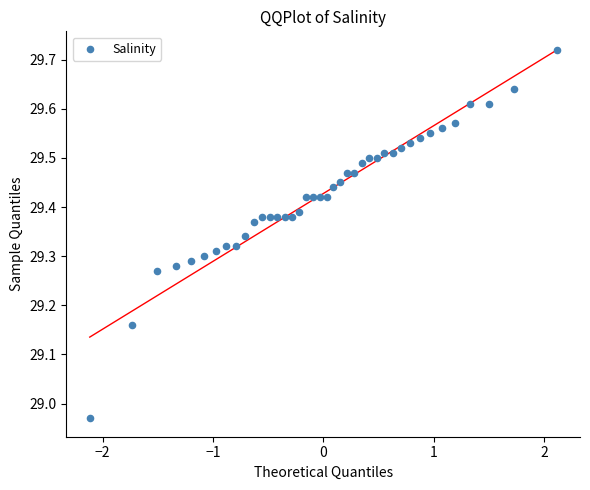

What is the range of X values (max minus min)?

4.2